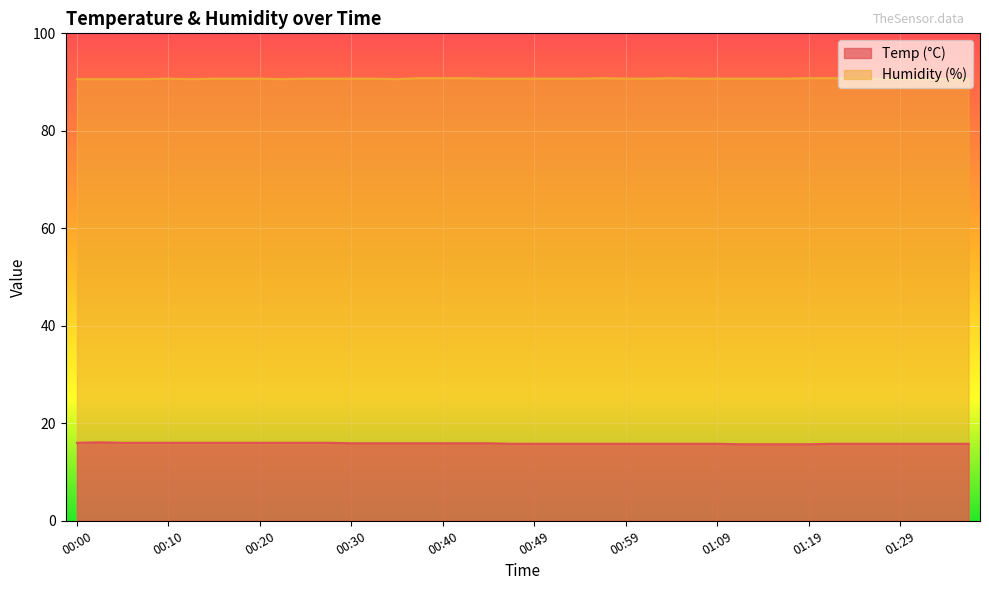

Rank the categories by Humidity value from highest to lowest.

00:37, 00:40, 00:42, 00:57, 01:04, 01:19, 01:22, 00:10, 00:15, 00:18, 00:20, 00:25, 00:27, 00:30, 00:32, 00:44, 00:47, 00:49, 00:52, 00:54, 00:59, 01:02, 01:07, 01:09, 01:12, 01:14, 01:17, 01:24, 01:27, 01:29, 00:00, 00:03, 00:05, 00:08, 00:13, 00:23, 00:35, 01:35, 01:37, 01:40